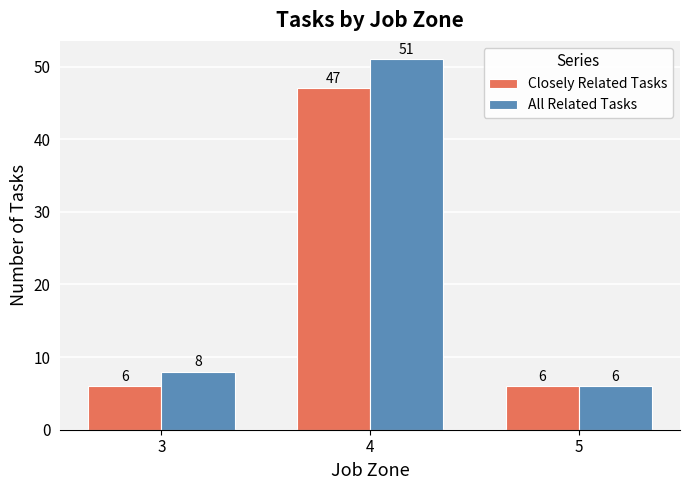

What is the value of the Closely Related Tasks bar at the 1st from the left?

6